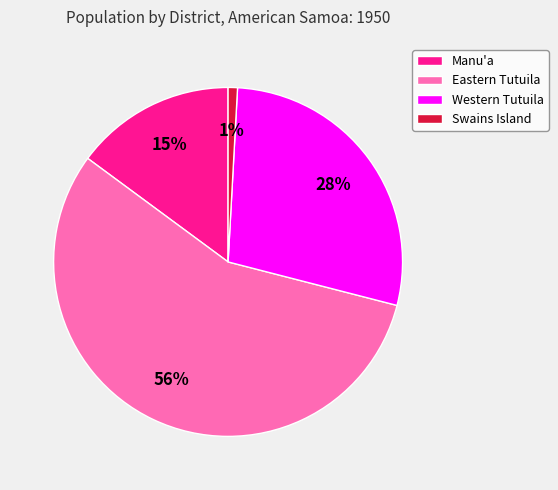

Is it true that Western Tutuila is 43% of the pie?

False